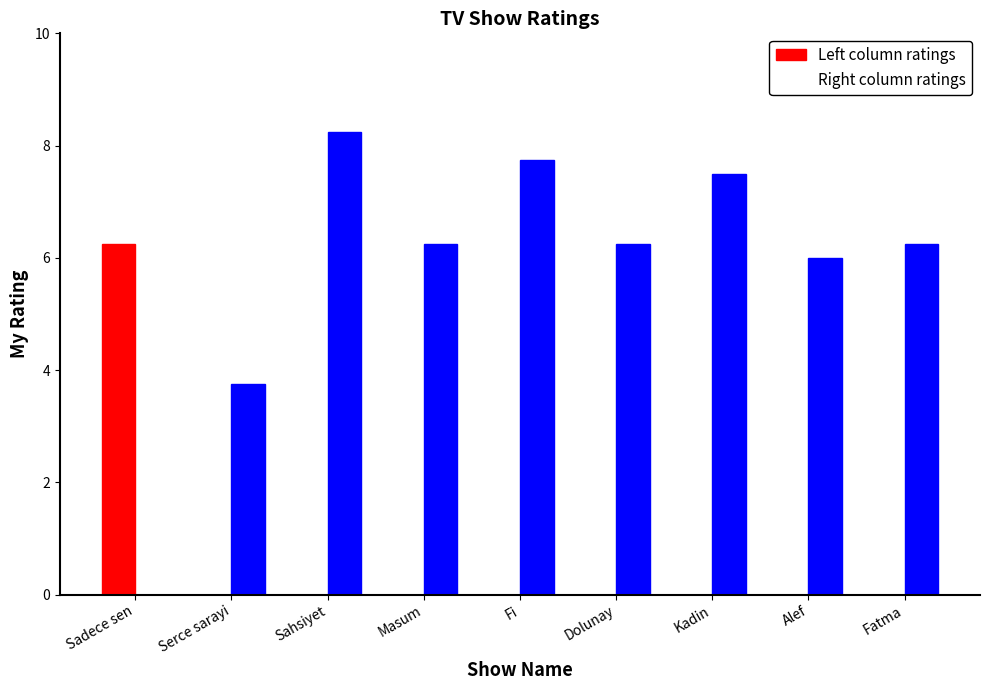

List the series in order of their overall mean, highest first.

Right column ratings, Left column ratings